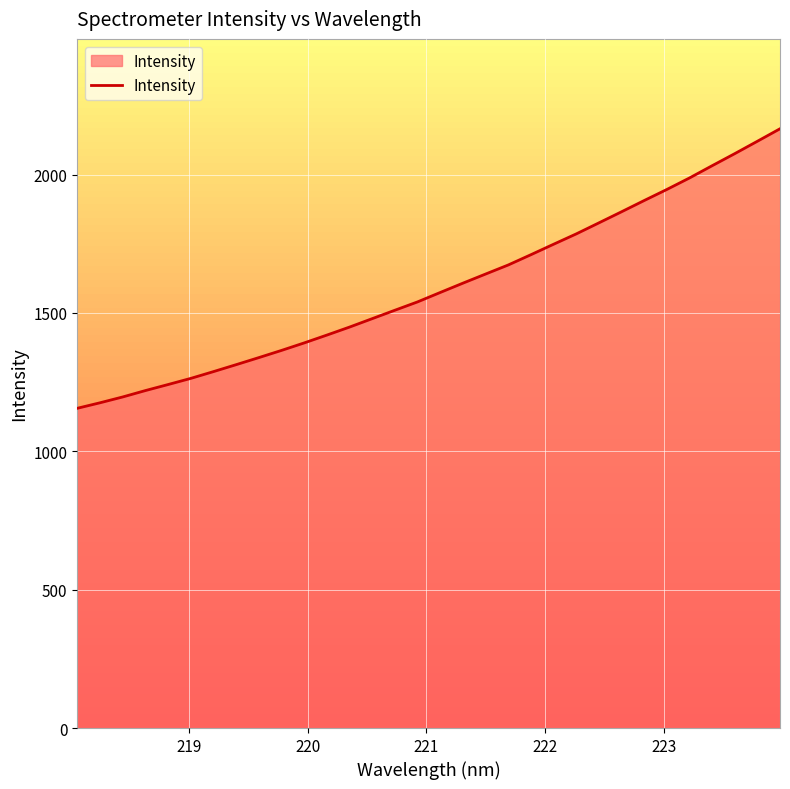

What is the maximum value shown in the chart?

2165.7